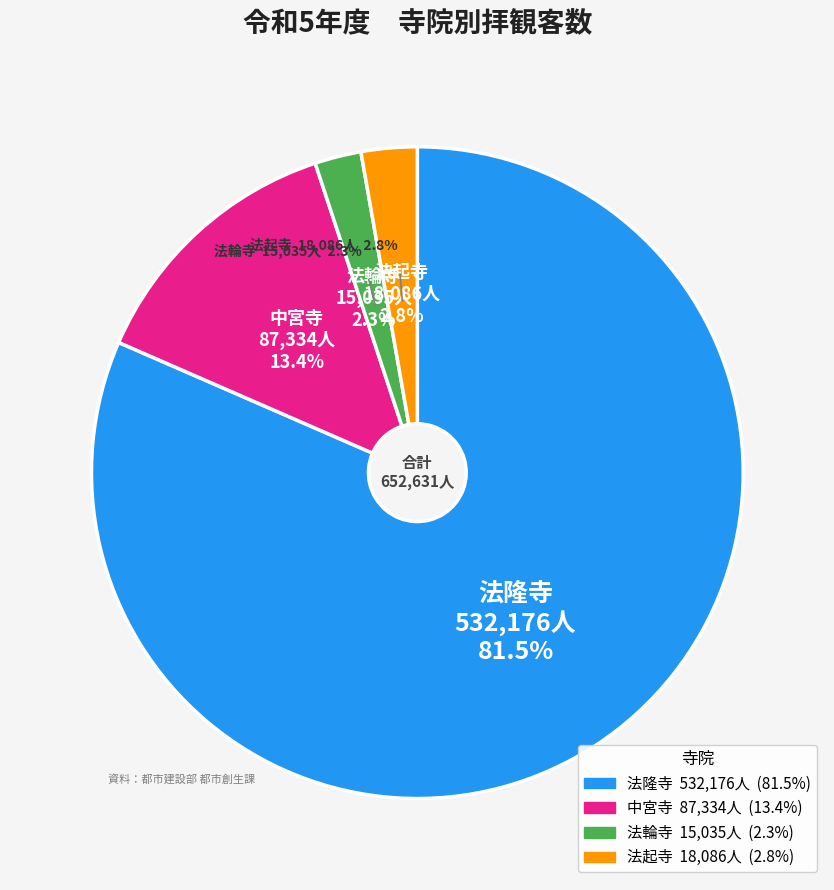

What is the majority slice?

法隆寺